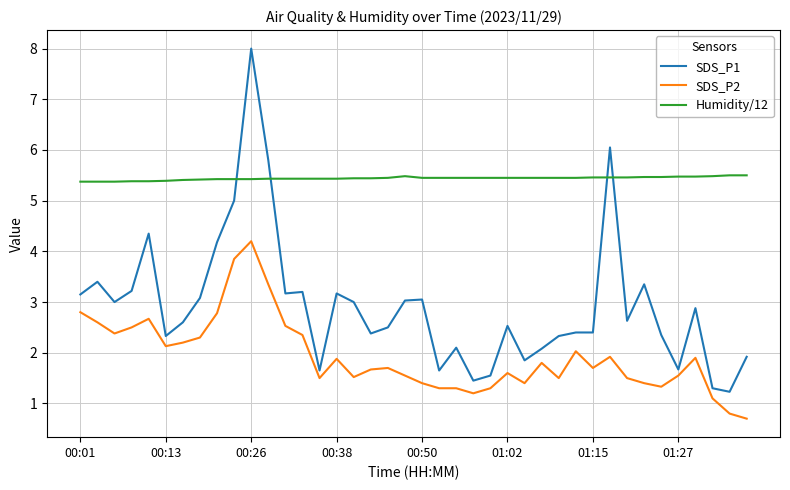

List the series in order of their overall mean, highest first.

Humidity/12, SDS_P1, SDS_P2